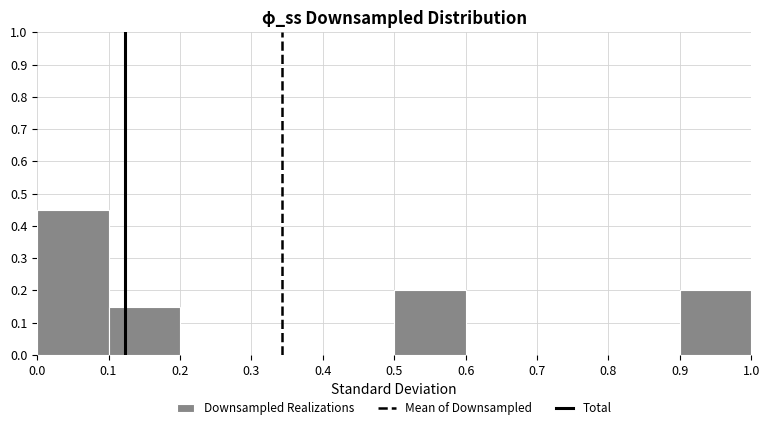

Reading left to right, list every bar in this chart as the range it spans on the x-axis followed by its height. The values are not printed on the chart, so give them approximately, as read against the axis.

0.0 to 0.1: 0.45
0.1 to 0.2: 0.15
0.2 to 0.3: 0
0.3 to 0.4: 0
0.4 to 0.5: 0
0.5 to 0.6: 0.20
0.6 to 0.7: 0
0.7 to 0.8: 0
0.8 to 0.9: 0
0.9 to 1.0: 0.20